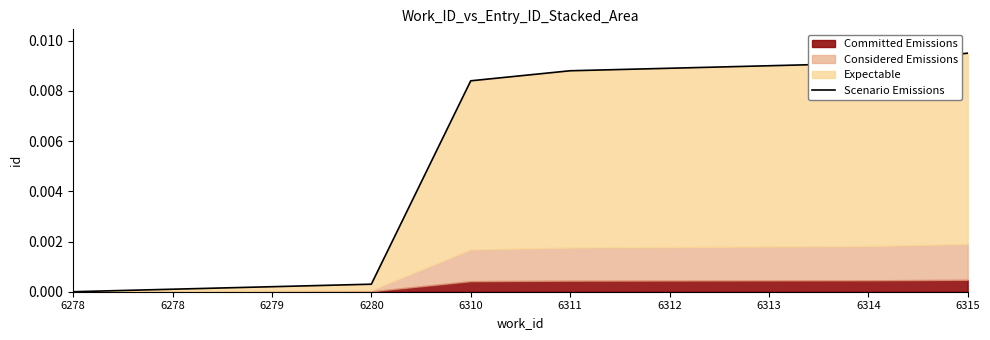

Rank the categories by value from highest to lowest.

6315, 6314, 6313, 6312, 6311, 6310, 6280, 6279, 6278, 6278